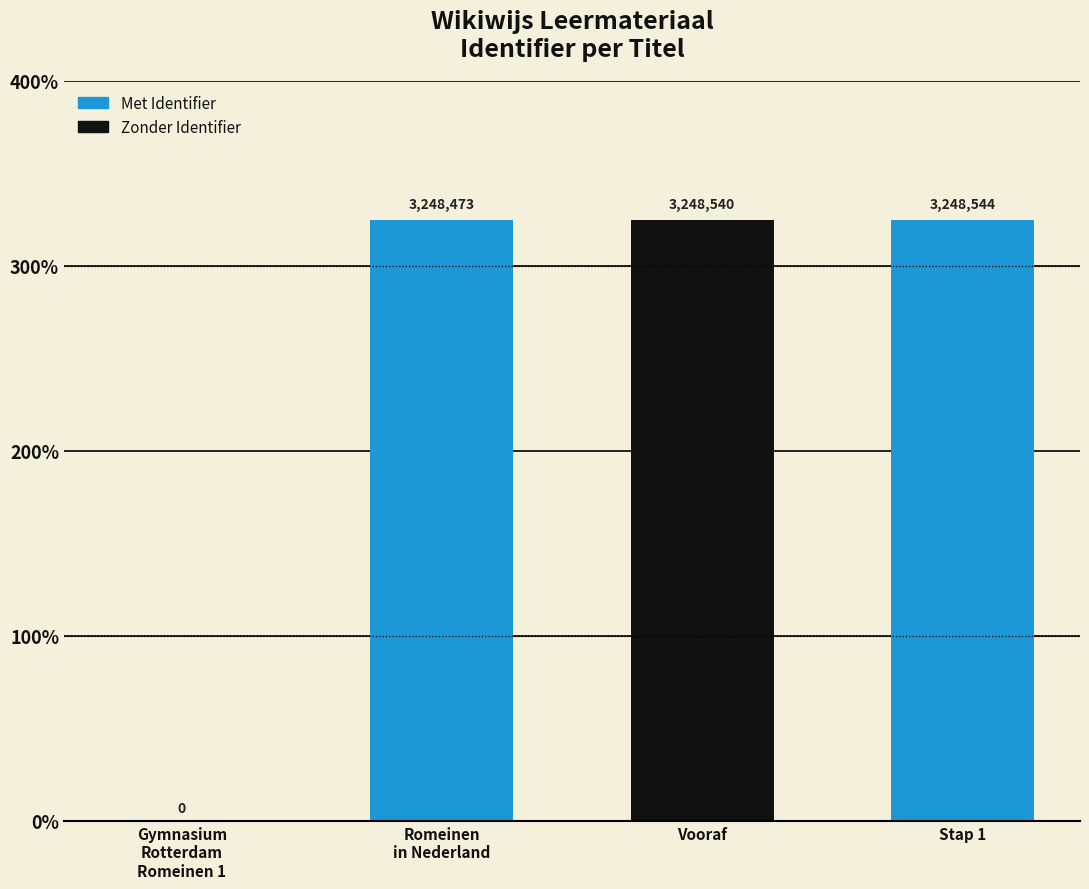

Read the value at Romeinen in Nederland.

3248473